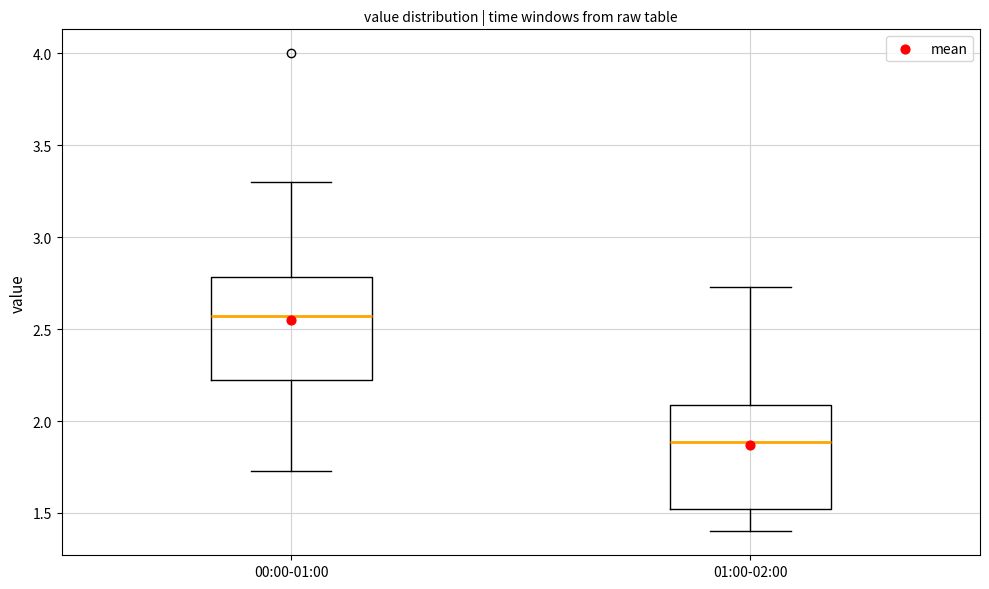

Reading left to right, read every box against the y-axis: the position of its median line, the range the box covers, and the ends of its whiskers. The values are not printed on the chart, so give them approximately, as read against the axis.

00:00-01:00: median 2.55, box 2.20 to 2.80, whiskers 1.75 to 3.30
01:00-02:00: median 1.90, box 1.50 to 2.10, whiskers 1.40 to 2.75